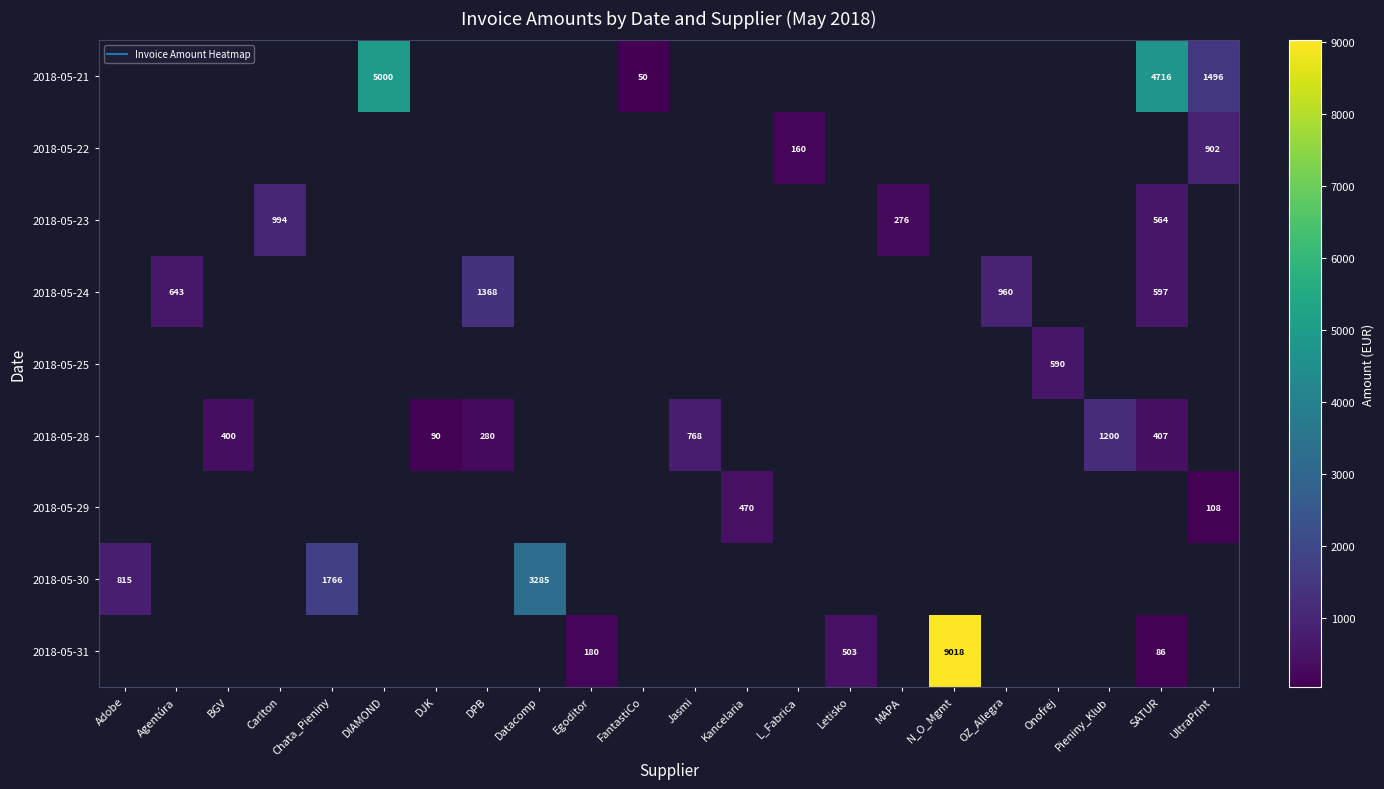

Which label corresponds to the largest value in the chart?

N_O_Mgmt